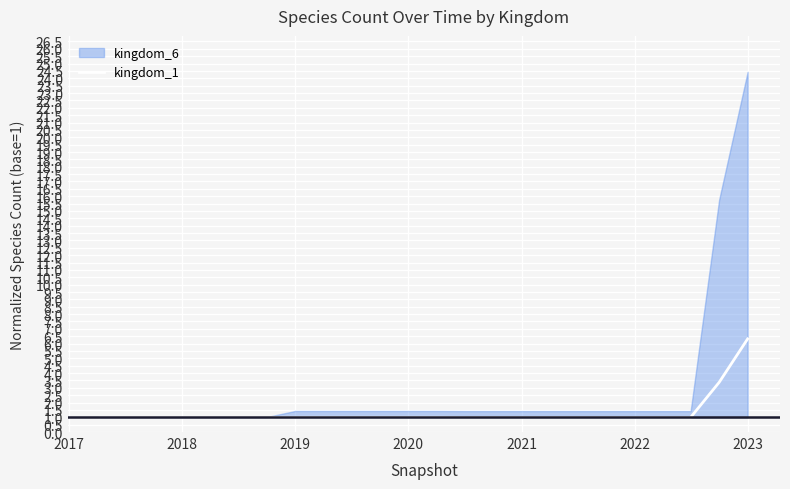

Reading left to right, extract all data points from this chart.

1.0	1.0	1.0	1.0	1.0	1.0	1.0	1.0	1.0	1.0	1.0	1.0	1.0	1.0	1.0	1.0	1.0	1.0	1.0	1.0	1.0	1.0	3.4	6.3